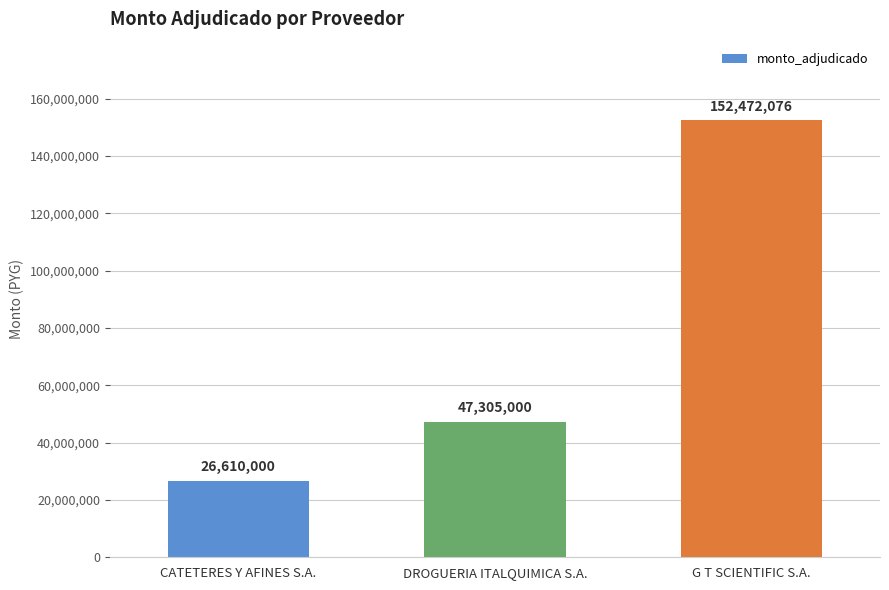

At which label is the value closest to 89541038?

DROGUERIA ITALQUIMICA S.A.